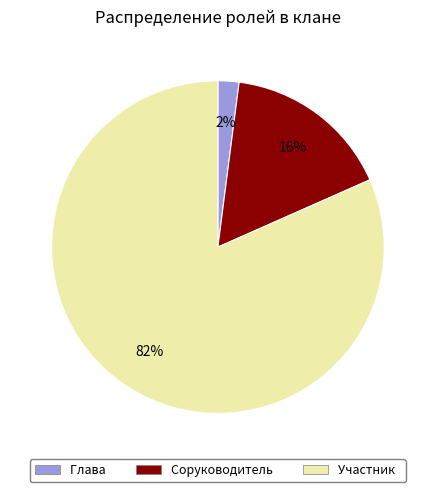

Rank the categories by value from highest to lowest.

Участник, Соруководитель, Глава